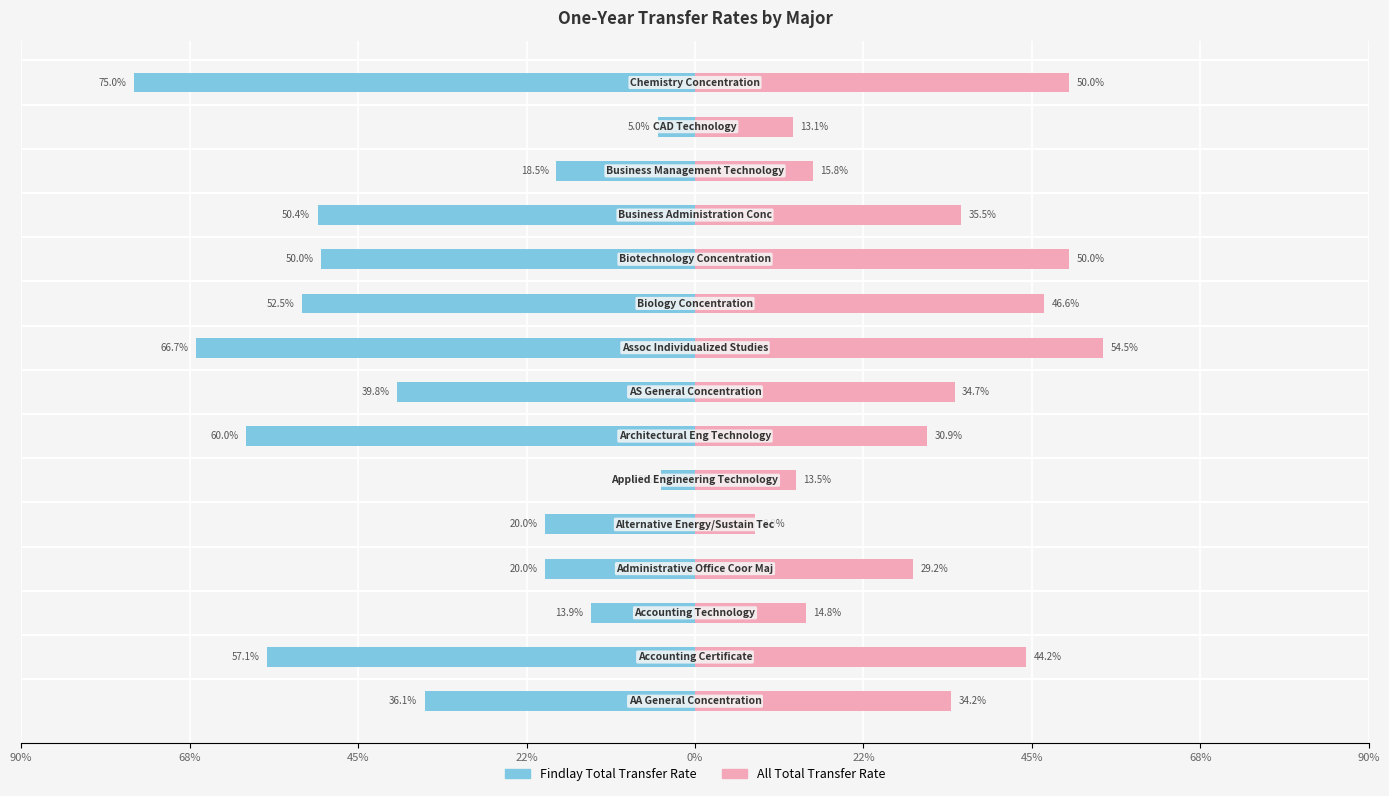

Rank the series at 22% from highest to lowest value.

All Total Transfer Rate, Findlay Total Transfer Rate